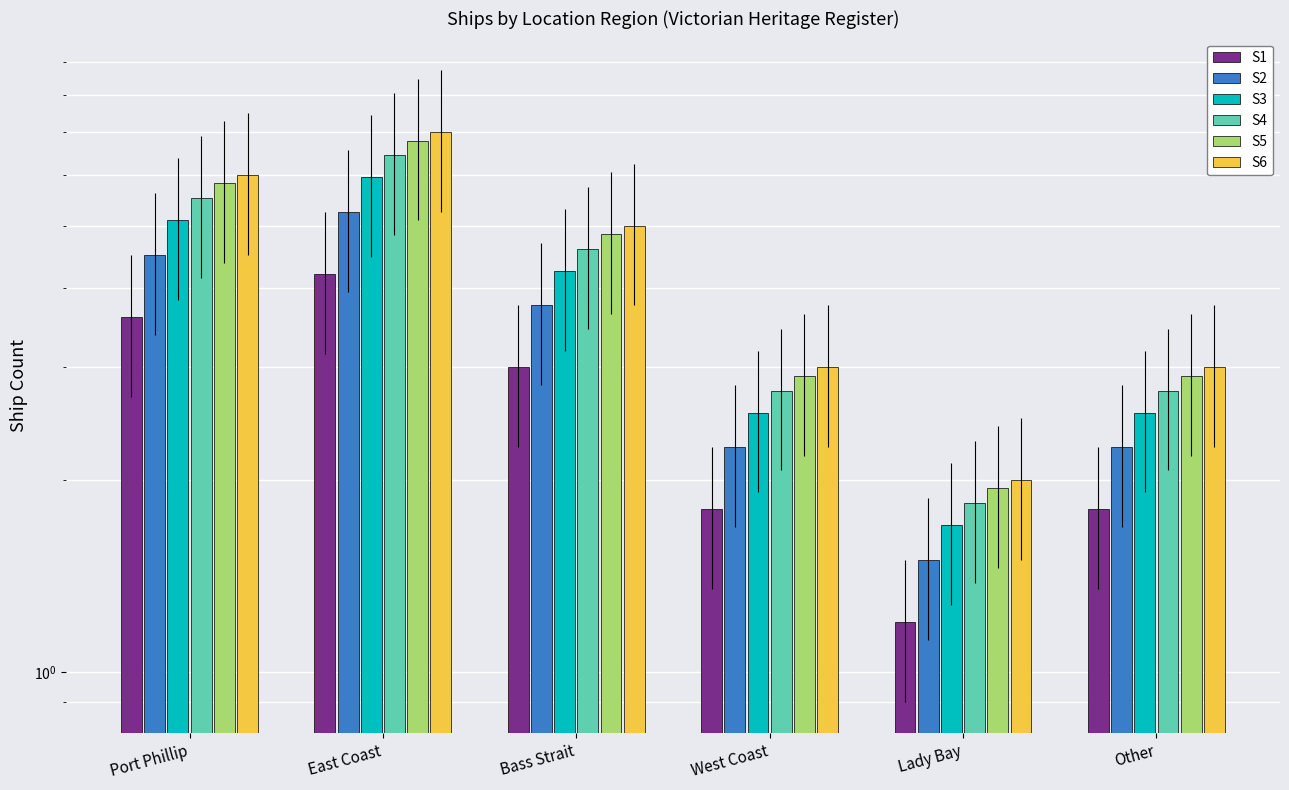

How many bars are there in each group?

6